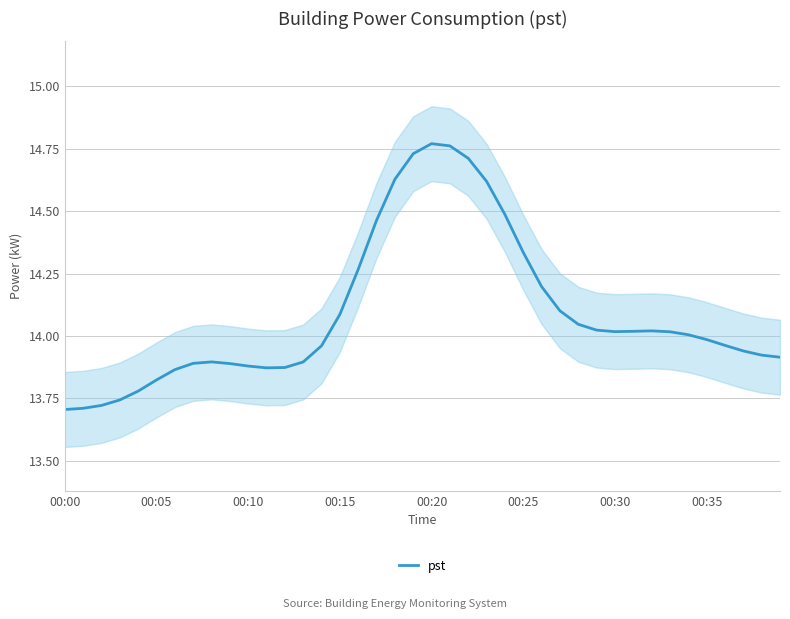

What is the label of the 4th point from the right?

36